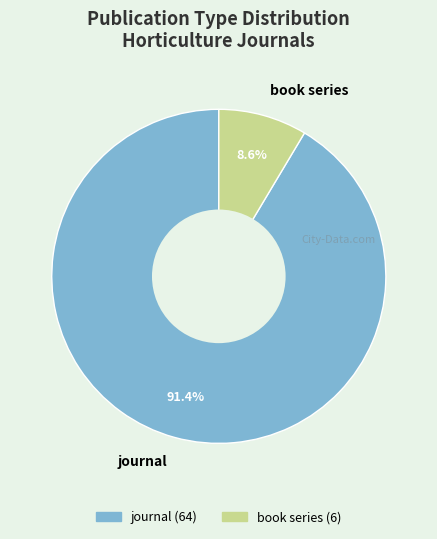

Is it true that book series is 9% of the pie?

True